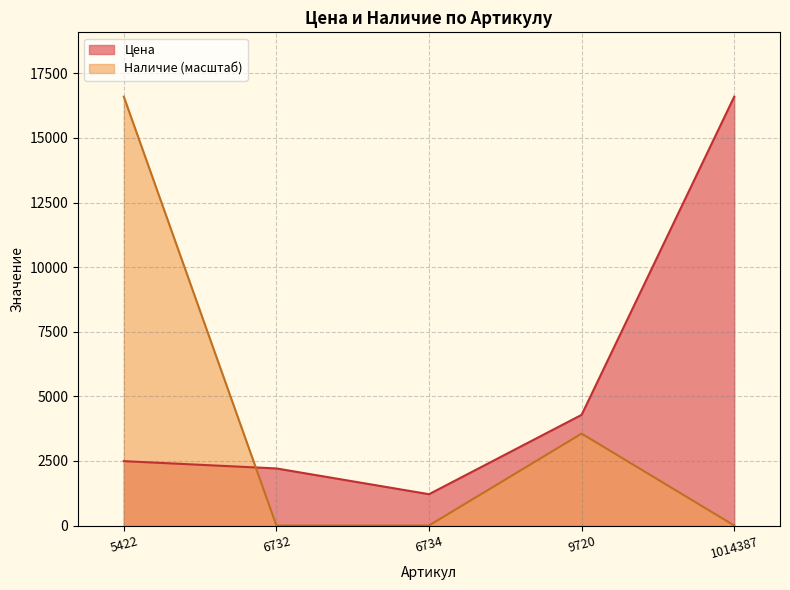

What is the value of the Цена point at the 1st from the left?

2492.0